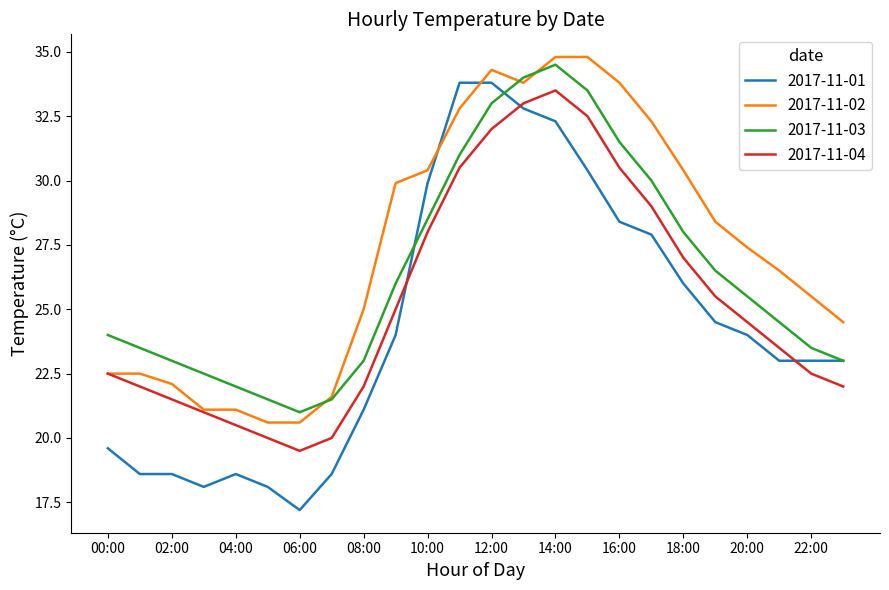

Which series has the largest range (max minus min)?

2017-11-01